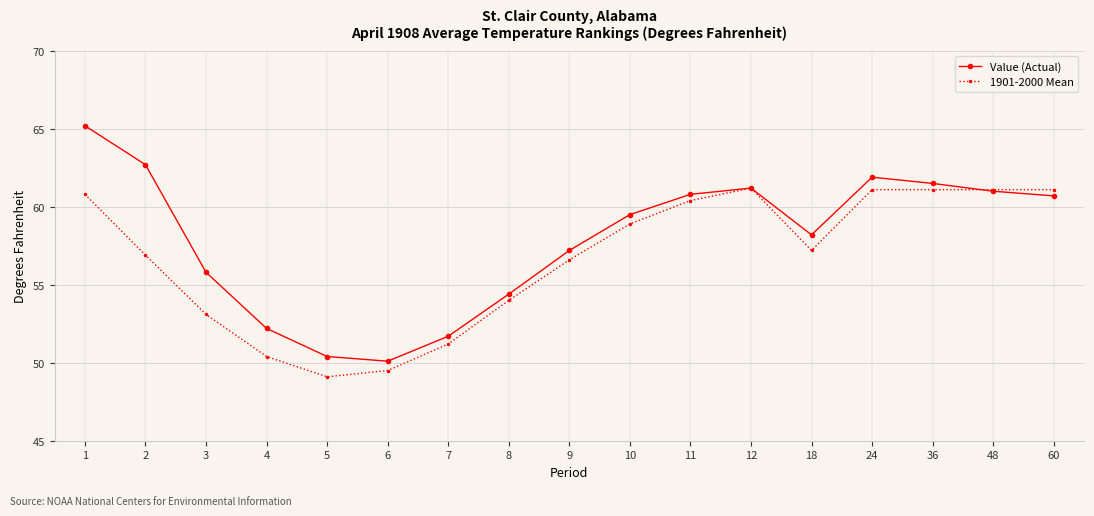

At which label does Value (Actual) reach its peak?

1